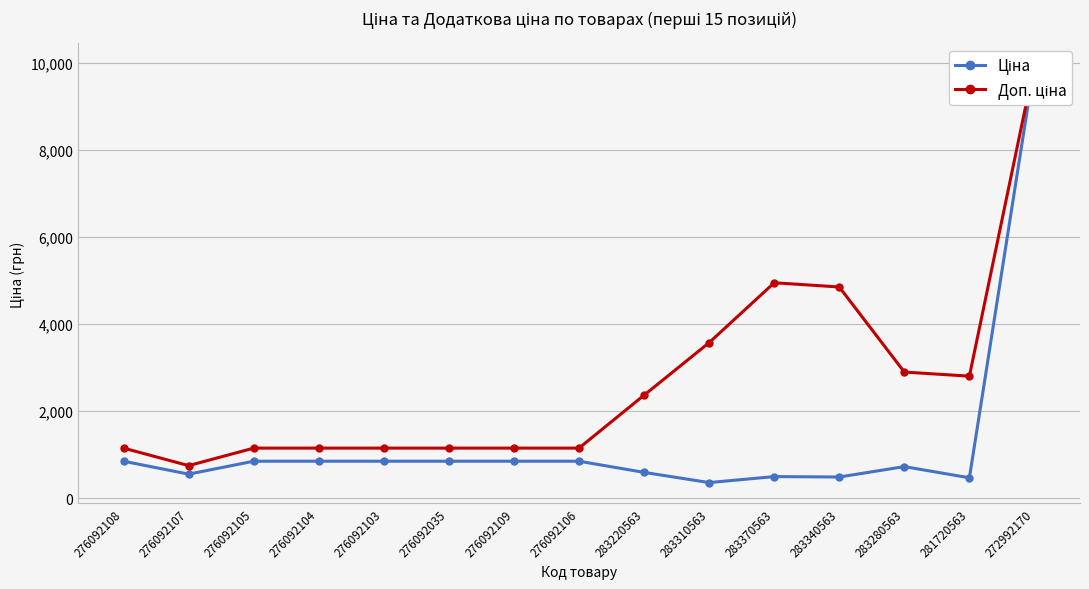

The Ціна series shows 1113.3 at 276092103. True or false?

False